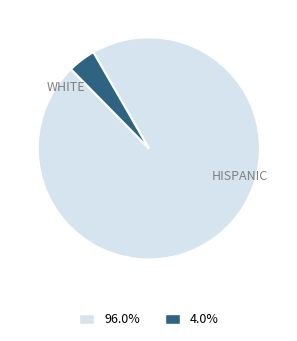

Is there a majority slice in this chart?

Yes